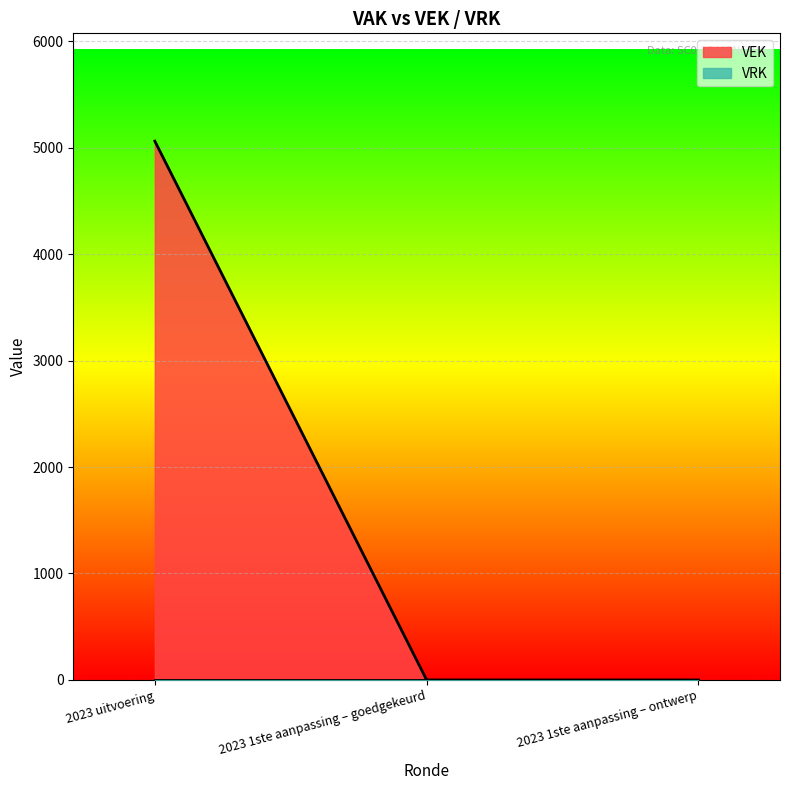

What is the greatest value displayed?

5062